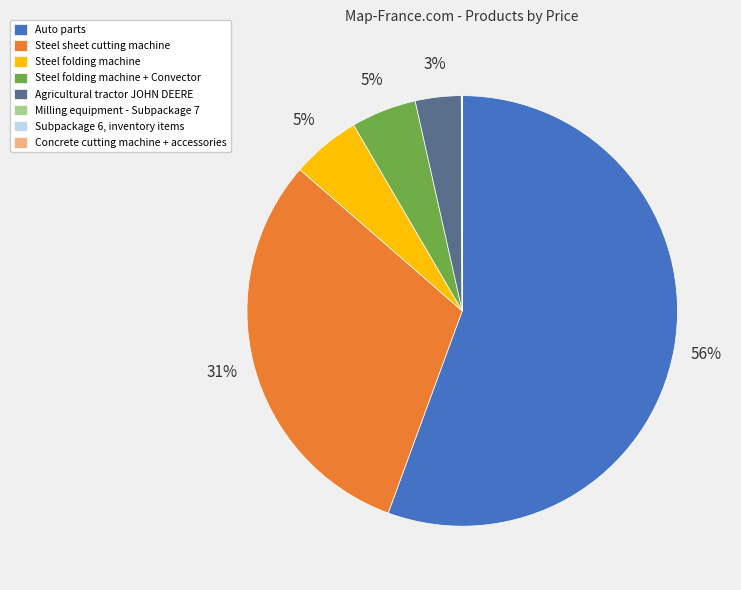

Combined, do Steel folding machine + Convector and Auto parts account for over 50%?

Yes